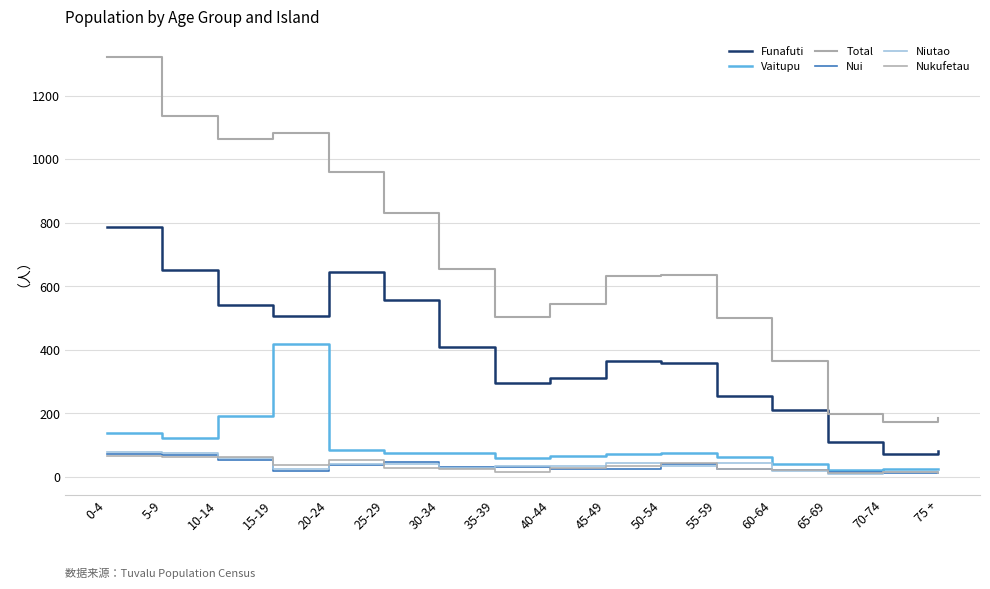

Which series changed the most between 20-24 and 55-59?

Total